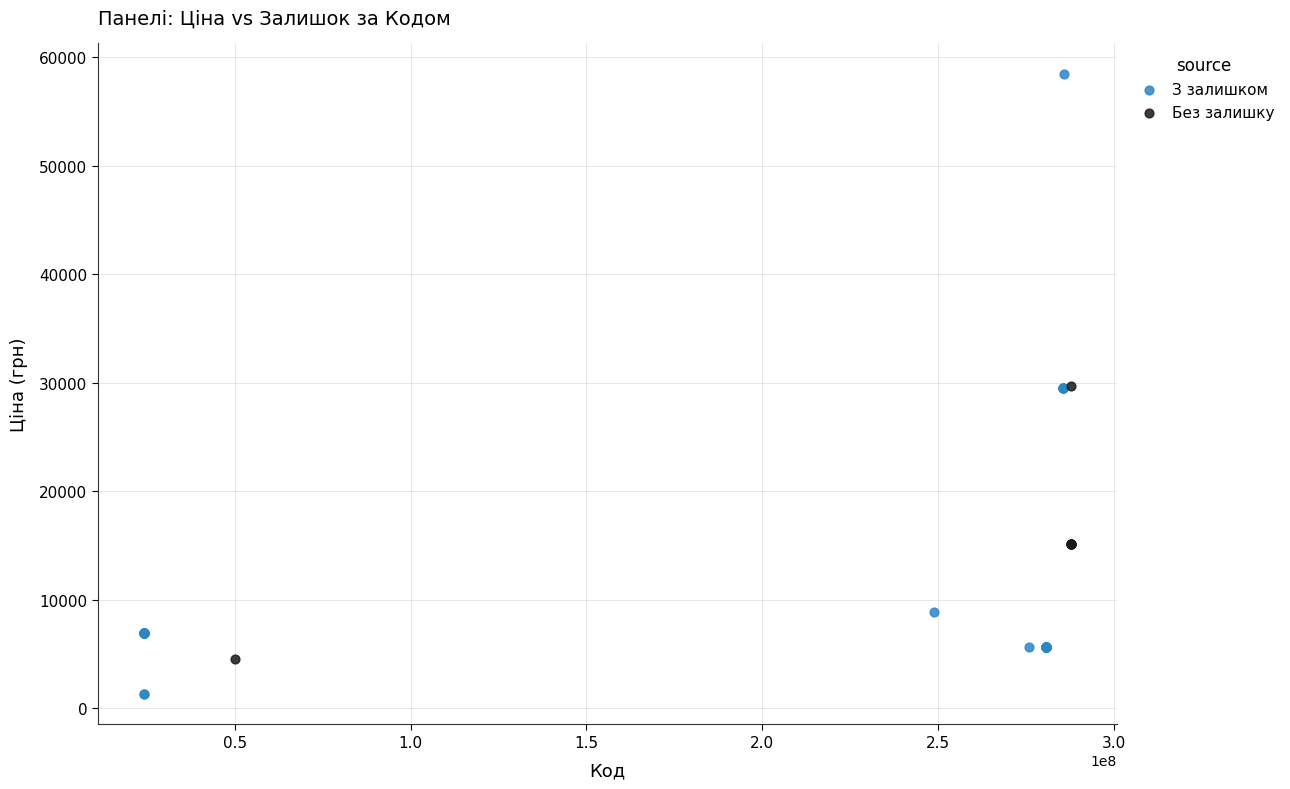

Which series reaches the maximum Y coordinate?

З залишком